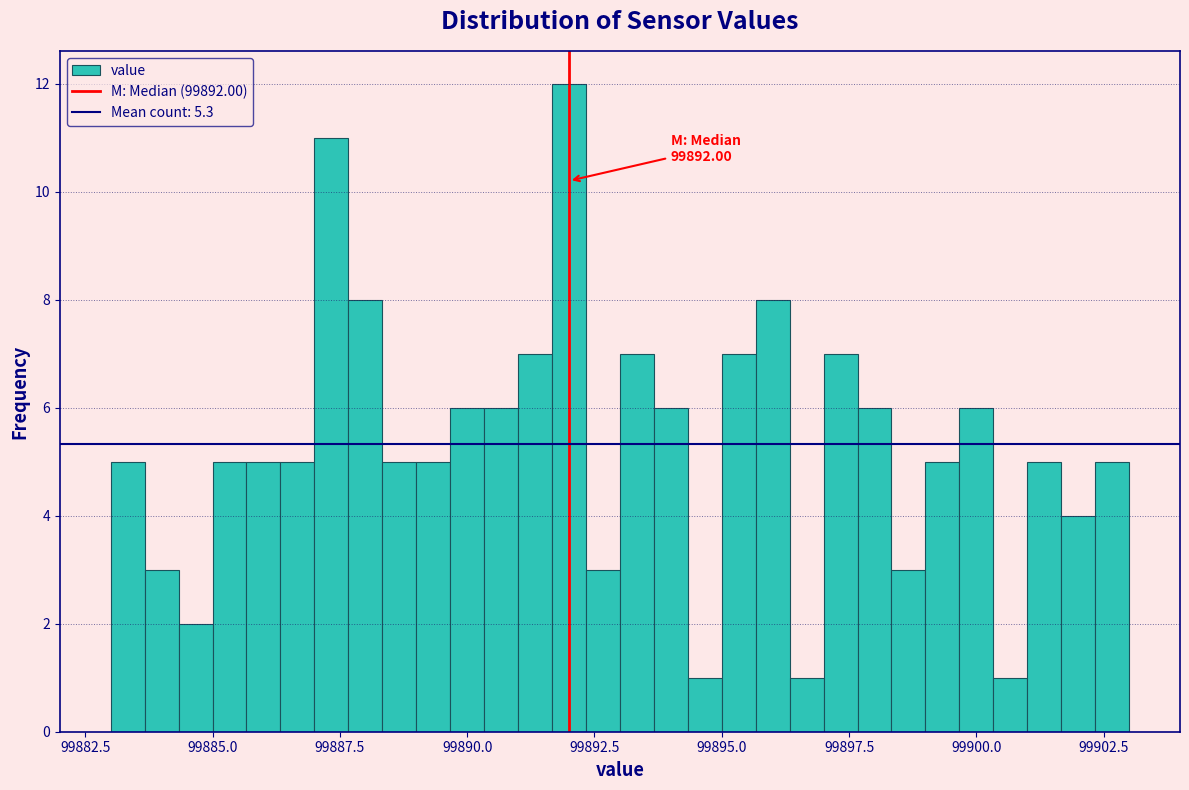

Around what value on the x-axis is the tallest bar? Give the approximate position of its centre, as read against the axis.

99892.0